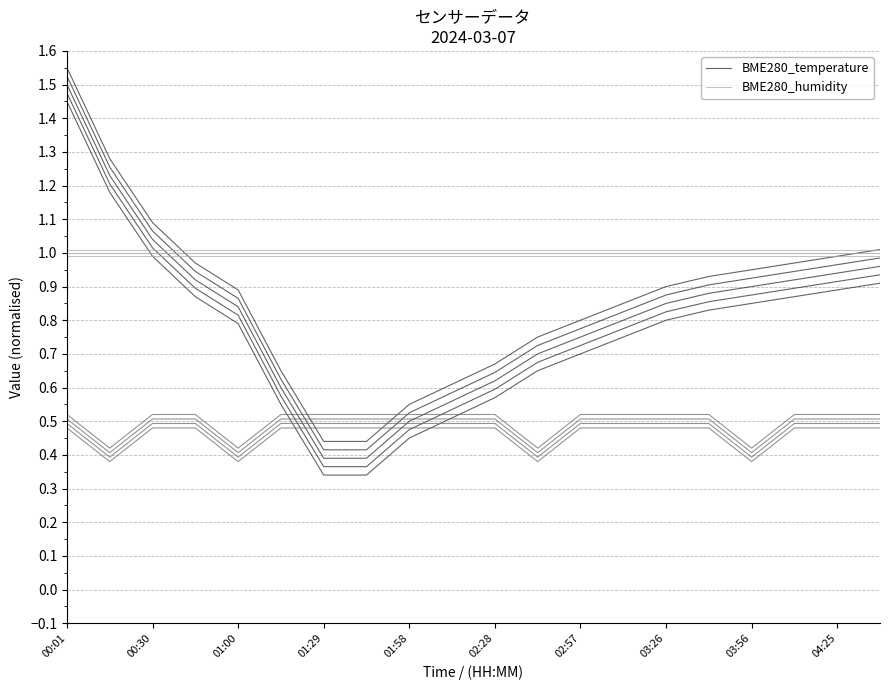

Is this an area chart (filled region under the line)?

No